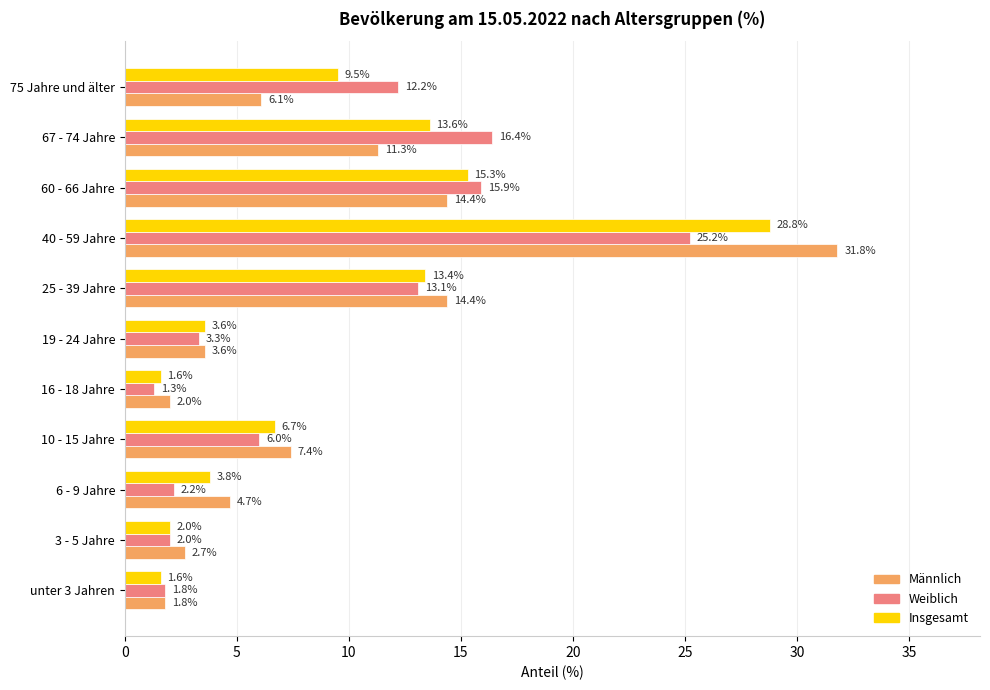

Which series has the largest total across all categories?

Männlich